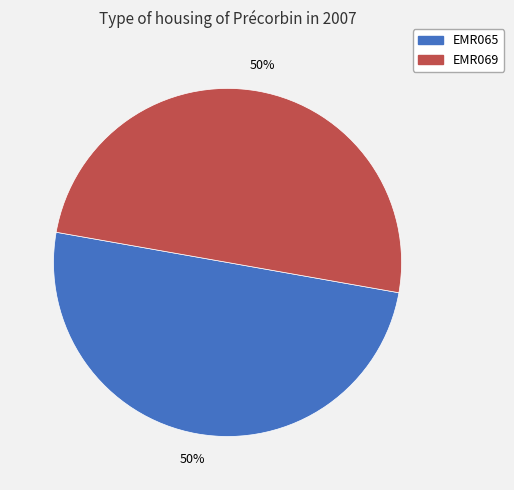

Approximately how many times larger is the value at EMR069 compared to EMR065?

1.0